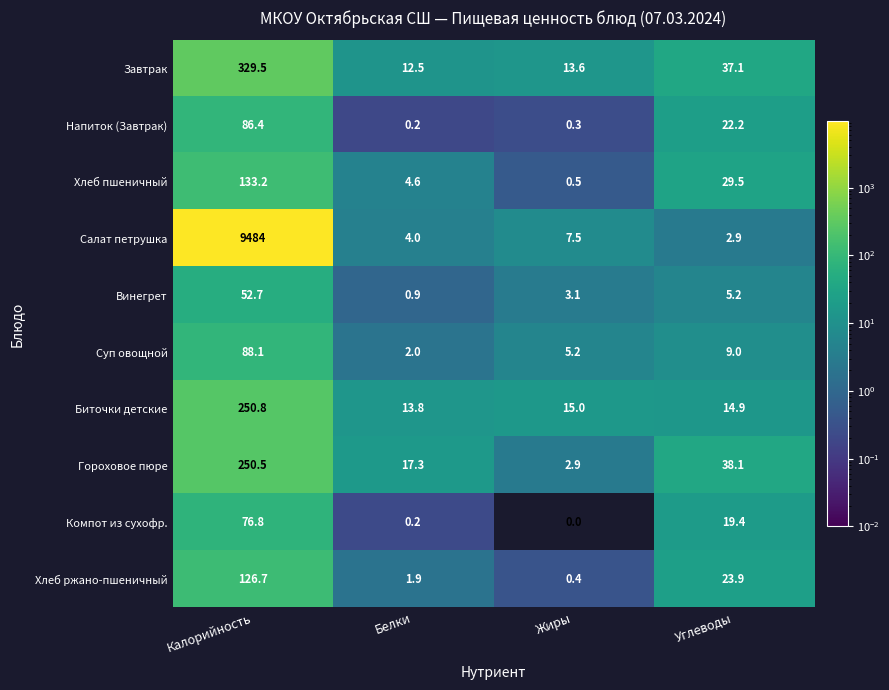

What is the difference between the Гороховое пюре values at Белки and Жиры?

14.4